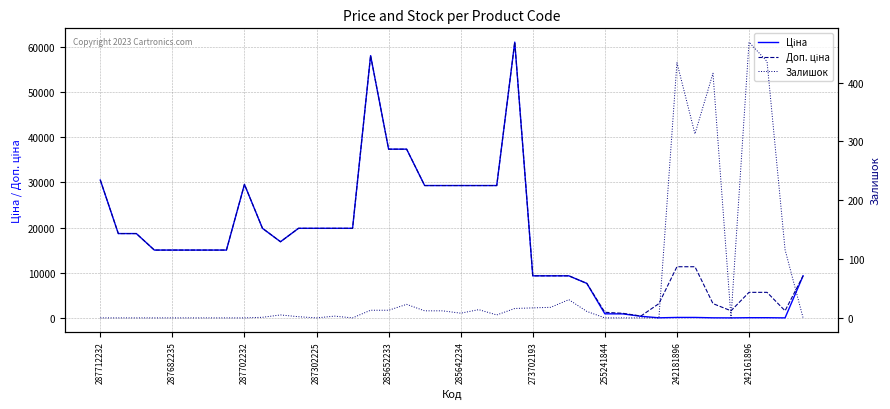

What is the sum of all Залишок values?

2388.0